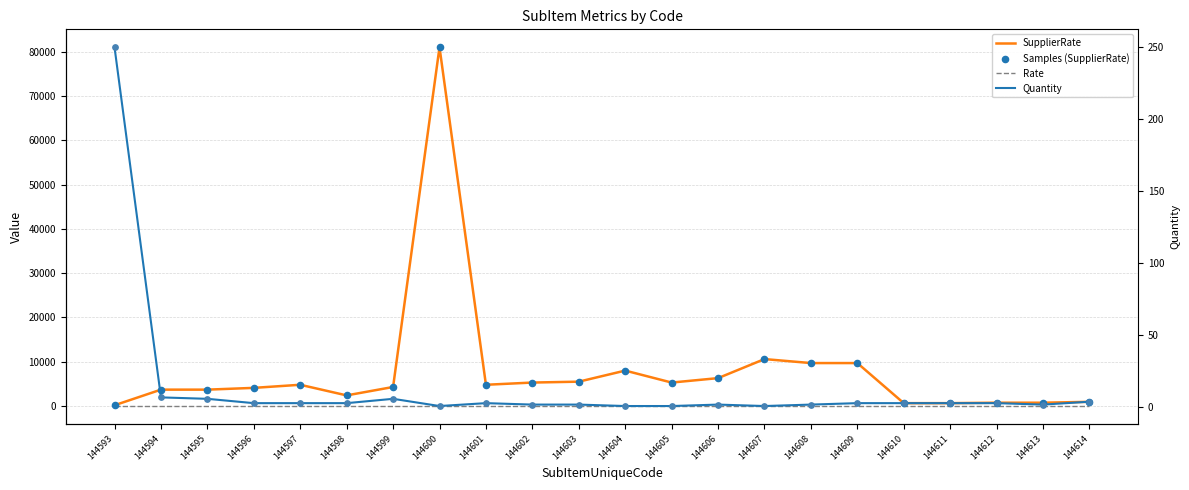

Is the value of Samples (SupplierRate) at 144595 greater than the value of SupplierRate at 144607?

No